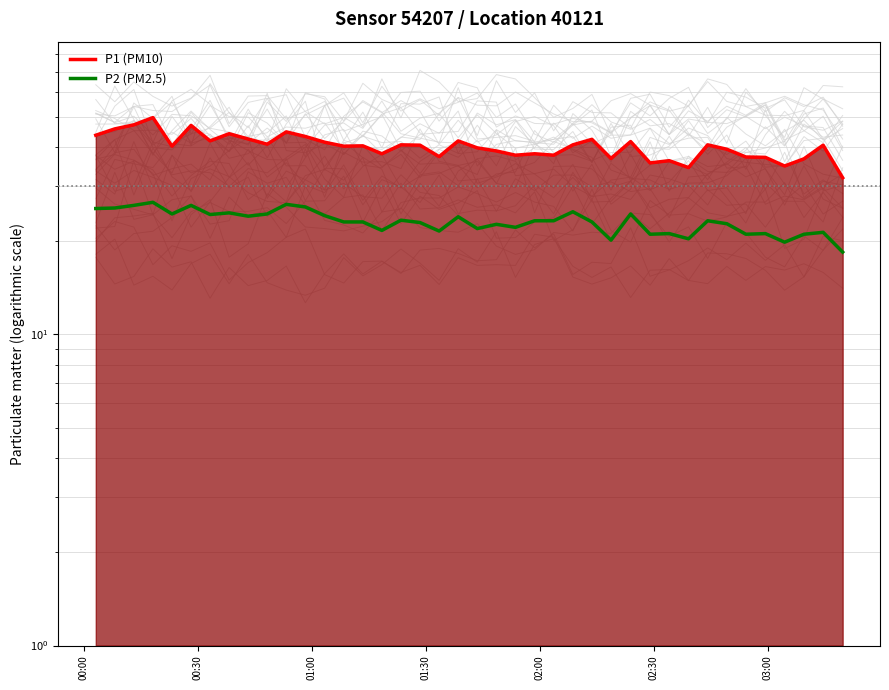

True or false: P1 (PM10) and P2 (PM2.5) cross at least once.

False